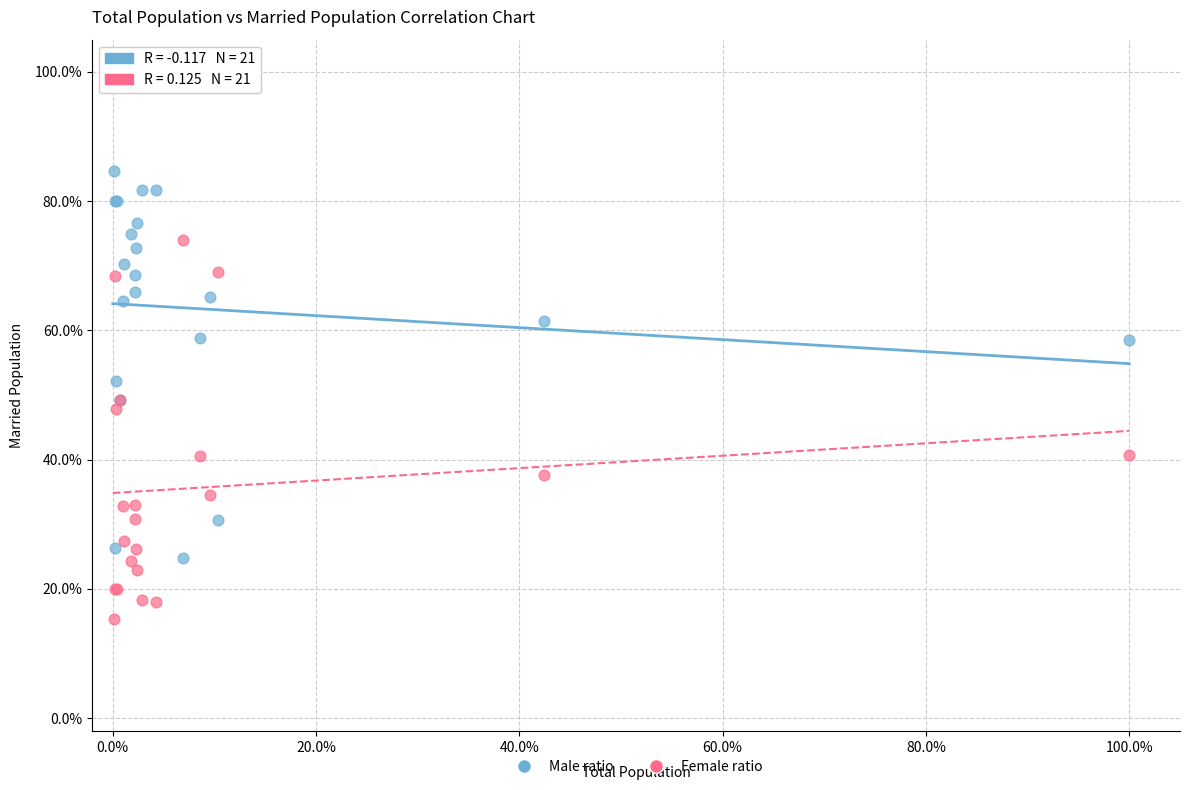

What are all the series names shown in the legend?

Male ratio, Female ratio